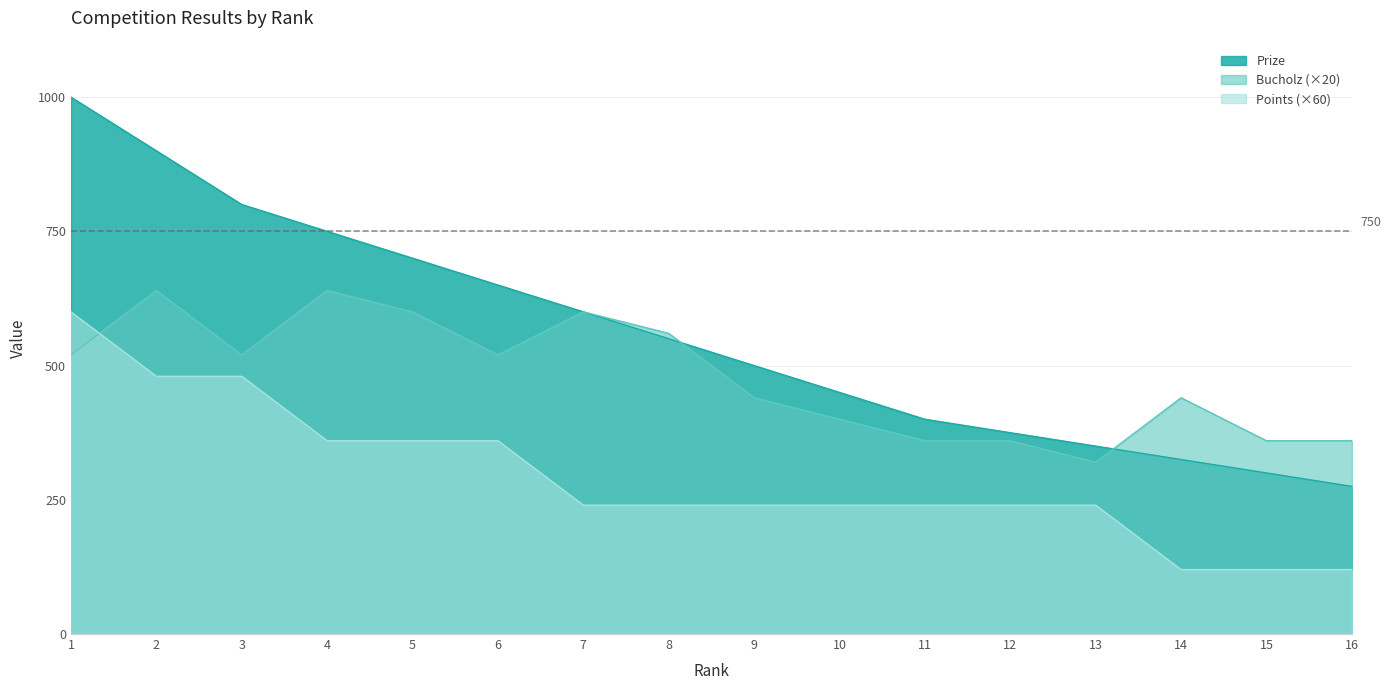

How many series are shown in this chart?

3